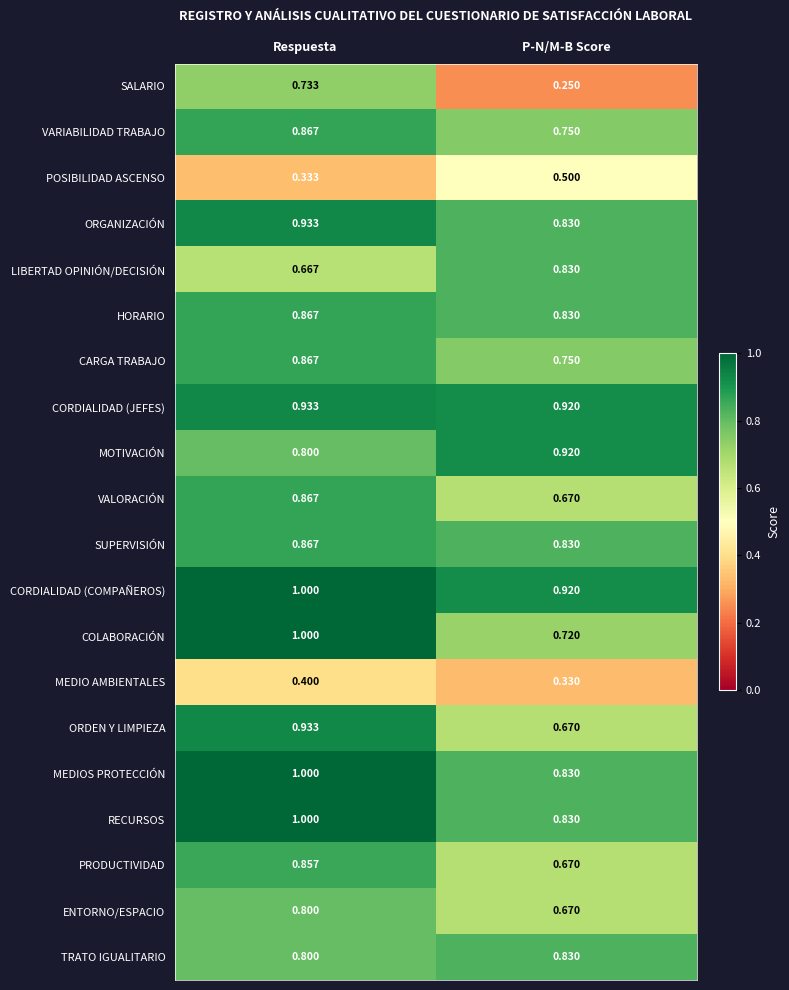

At which label does POSIBILIDAD ASCENSO reach its peak?

P-N/M-B Score